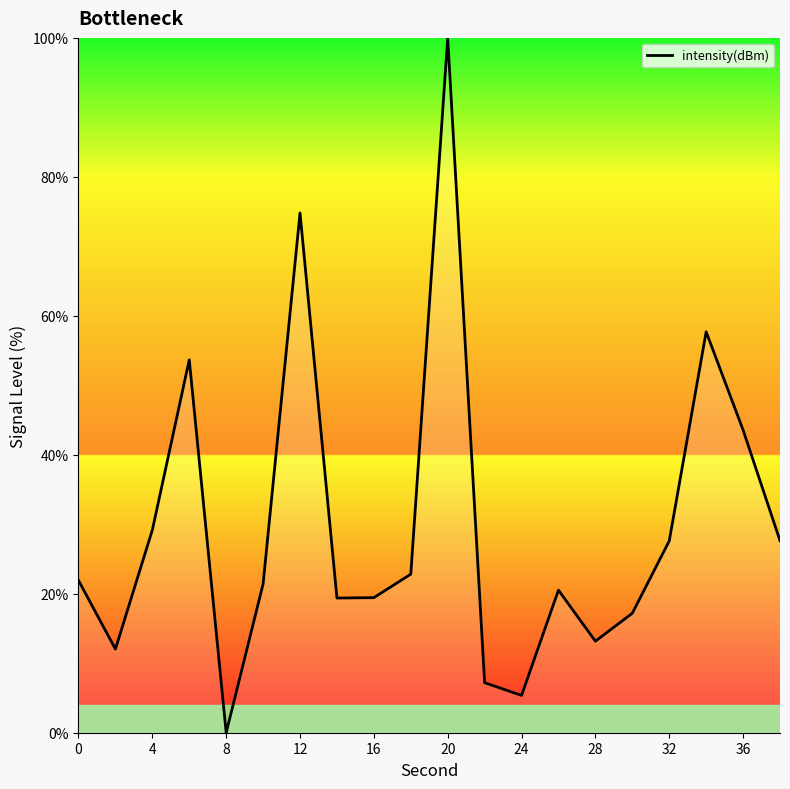

What is the sum of all values?

594.6